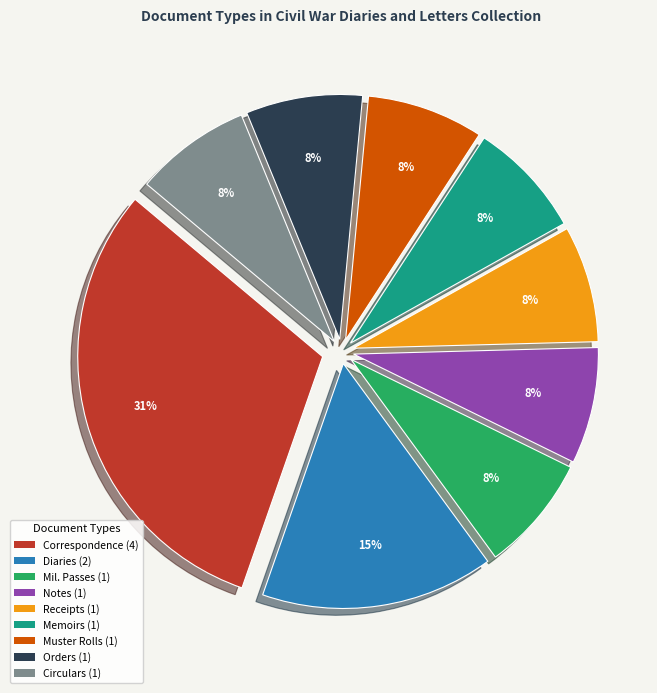

Is there a majority slice in this chart?

No